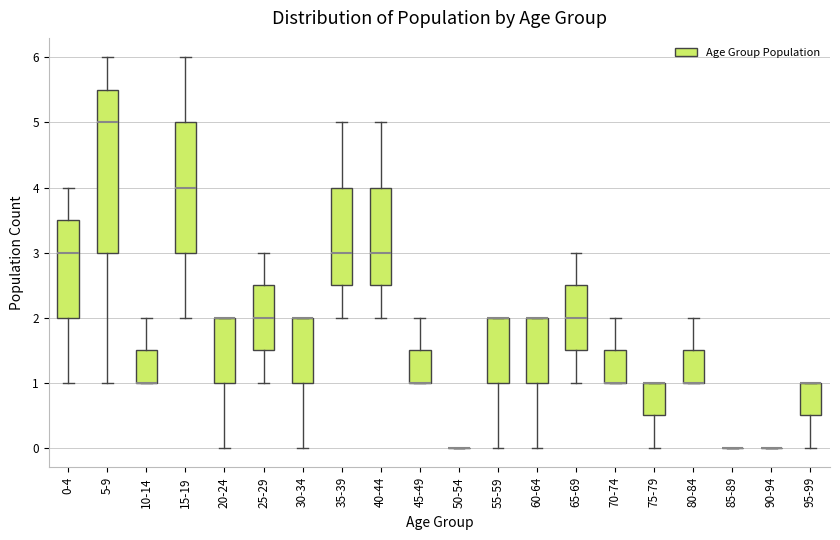

Where does the lower whisker of the box for 40-44 end on the y-axis? The values are not printed on the chart, so give them approximately, as read against the axis.

2.0